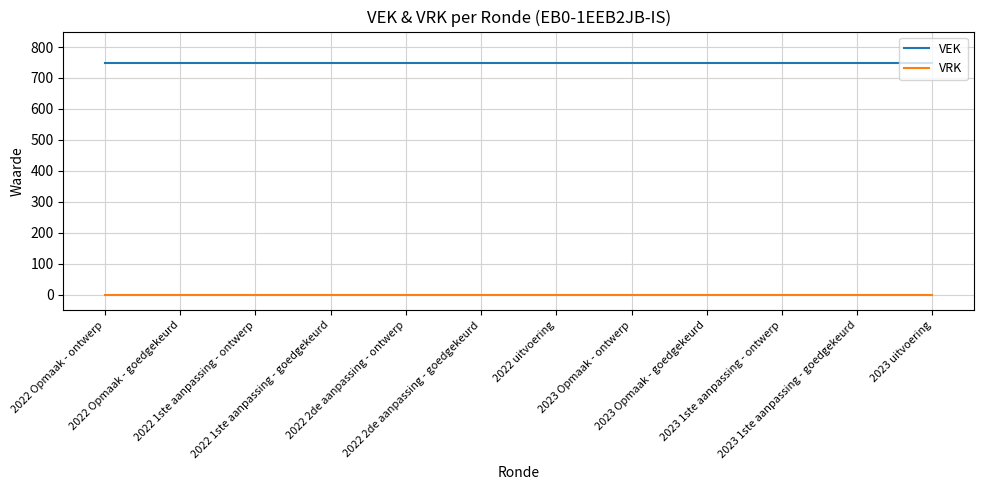

What are all the series names shown in the legend?

VEK, VRK